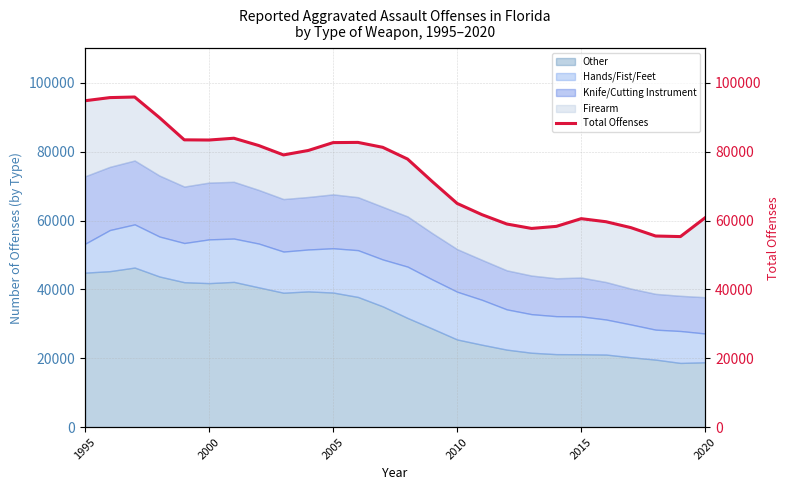

How many lines are shown in the chart?

1